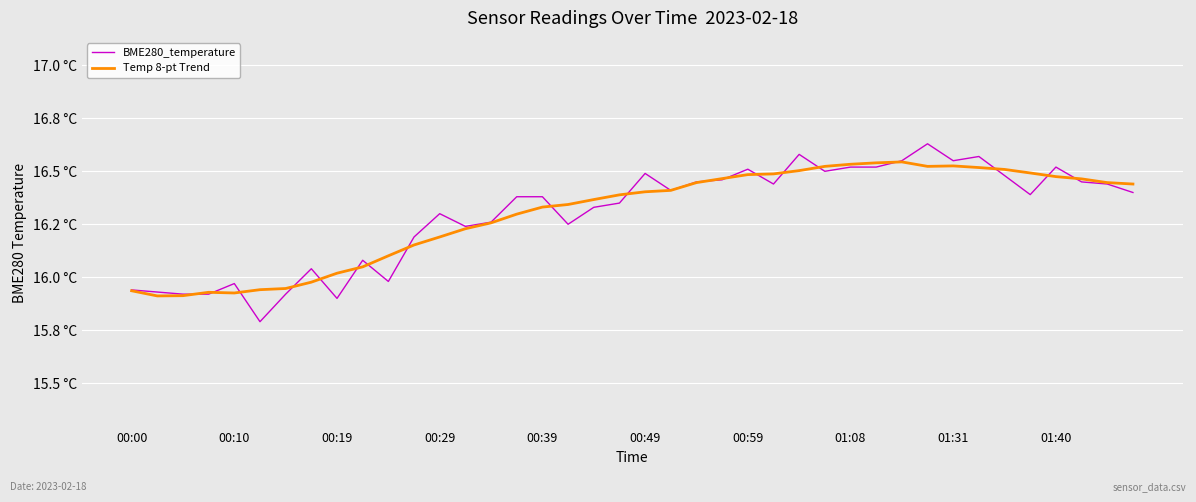

What is the value of the Temp 8-pt Trend point at the 30th from the left?

16.5